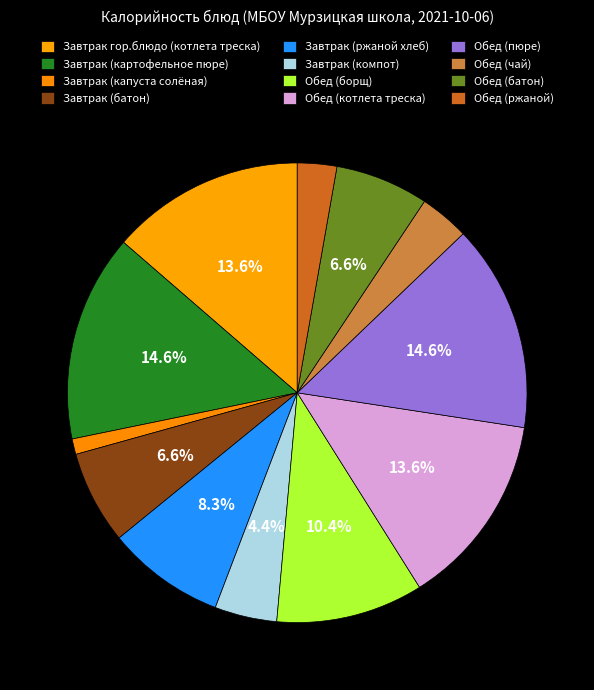

What percentage is the Обед (ржаной) slice, to the nearest percent?

3%